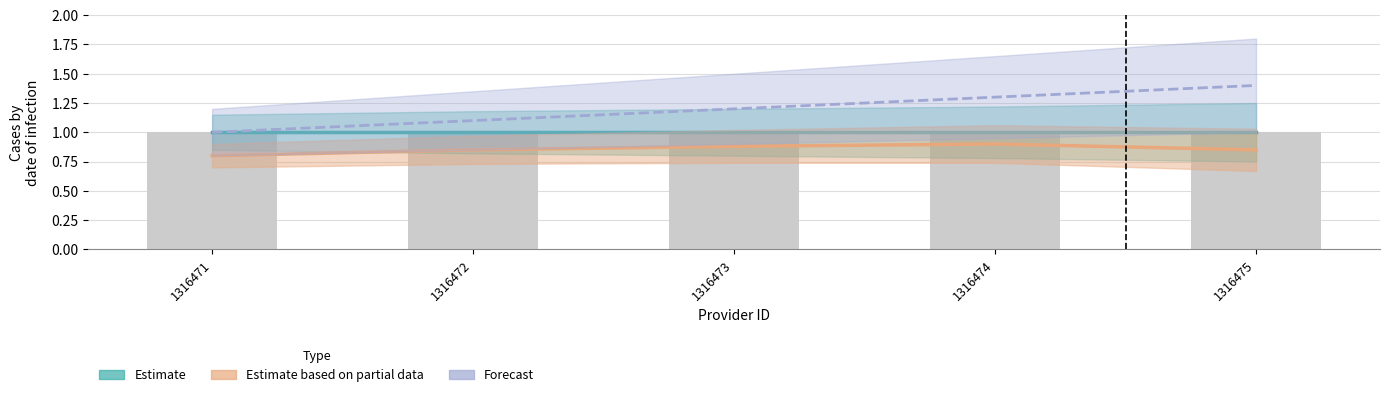

Reading left to right, transcribe all the data shown in this chart.

Estimate: 1316471=1.0	1316472=1.0	1316473=1.0	1316474=1.0	1316475=1.0
Estimate based on partial data: 1316471=0.8	1316472=0.8	1316473=0.9	1316474=0.9	1316475=0.8
Forecast: 1316471=1.0	1316472=1.1	1316473=1.2	1316474=1.3	1316475=1.4